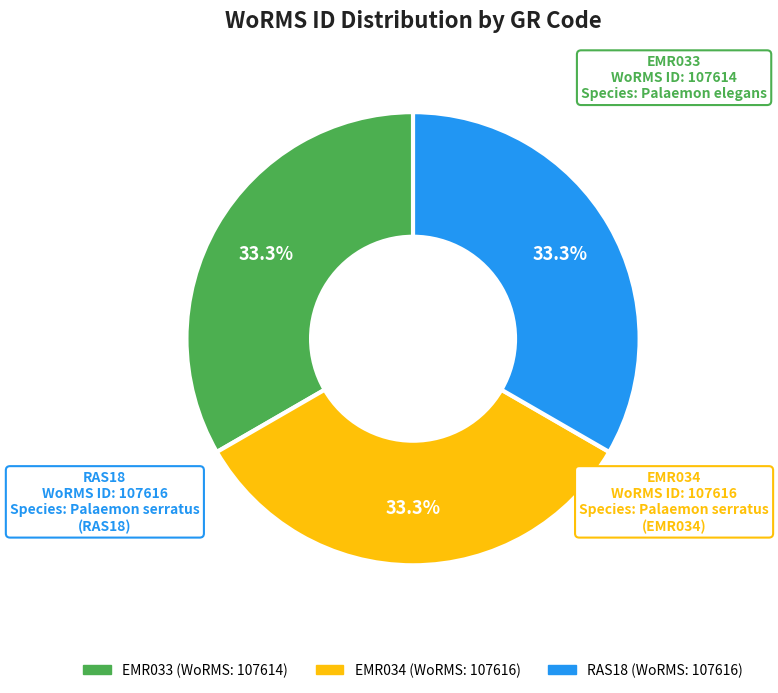

What percentage do RAS18 and EMR033 together represent?

66.7%